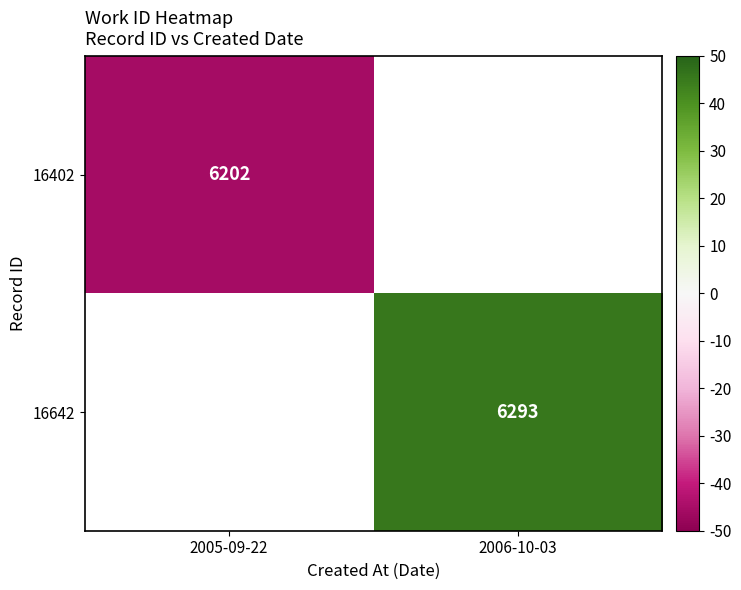

The 16402 series shows 6202.0 at 2005-09-22. True or false?

True